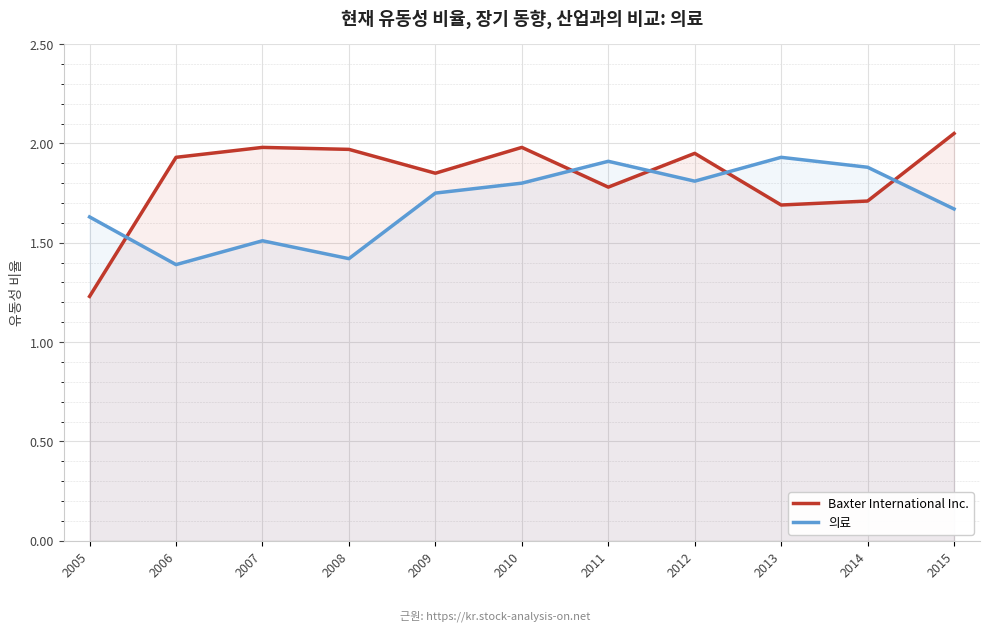

How many categories are shown in the chart?

11